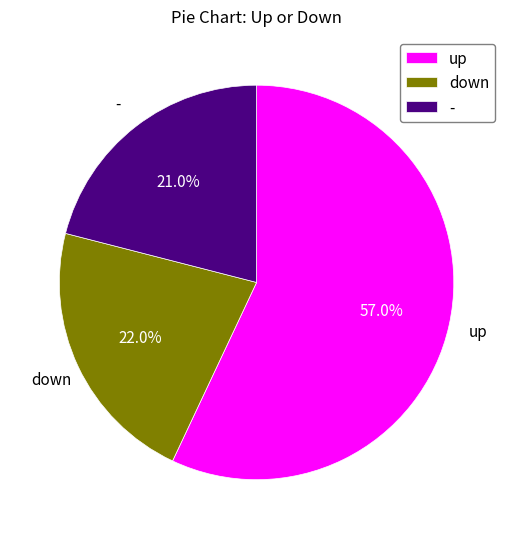

To the nearest percent, what is the average slice percentage?

33%